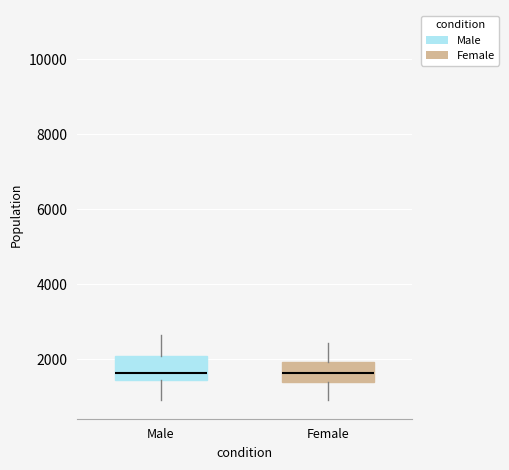

Where does the upper whisker of the box for Female end on the y-axis? The values are not printed on the chart, so give them approximately, as read against the axis.

2400